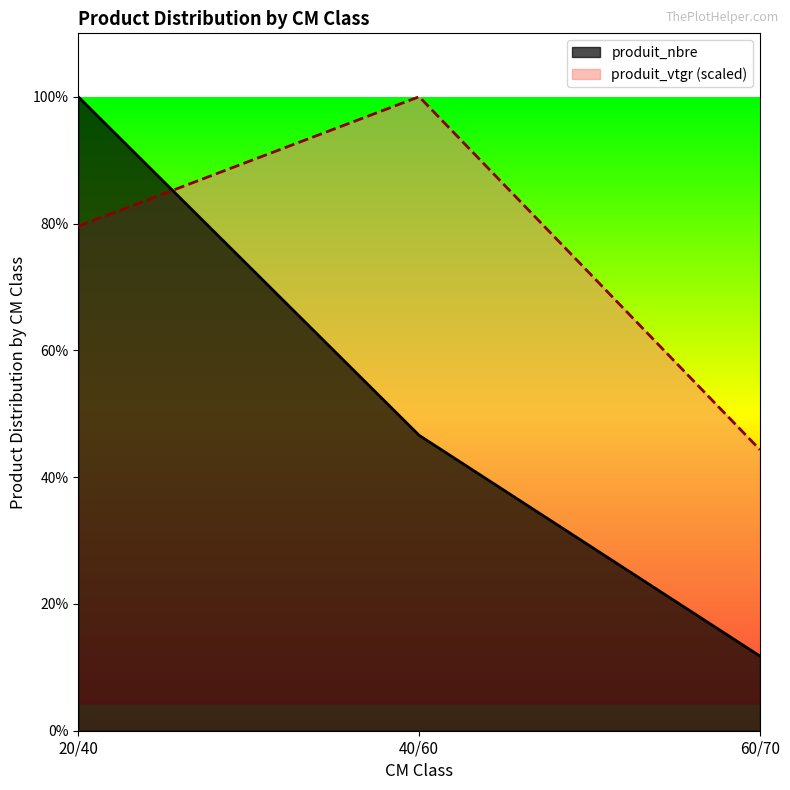

The produit_nbre series shows 261.9 at 60/70. True or false?

False